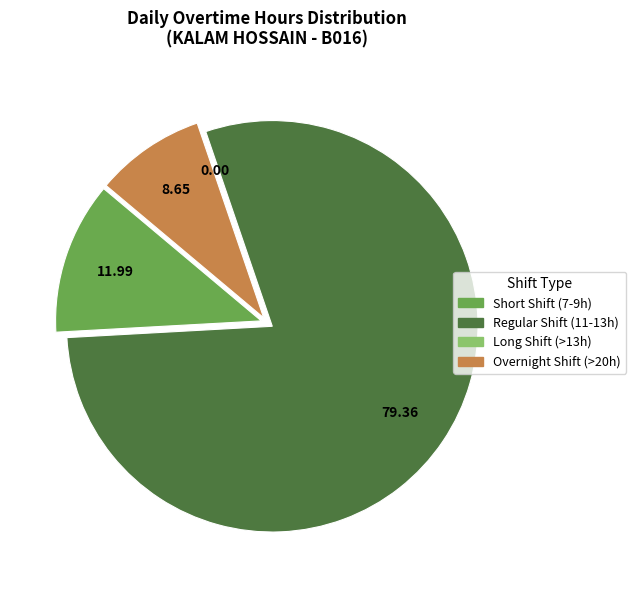

Does any single category account for the majority?

Yes